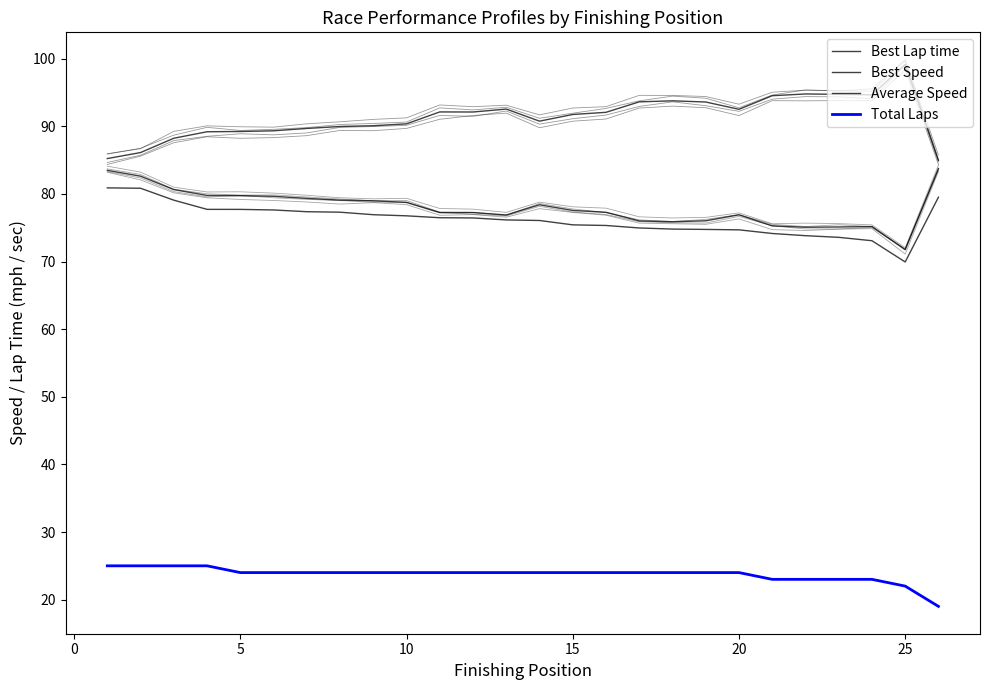

Which series has the largest total across all categories?

Best Lap time